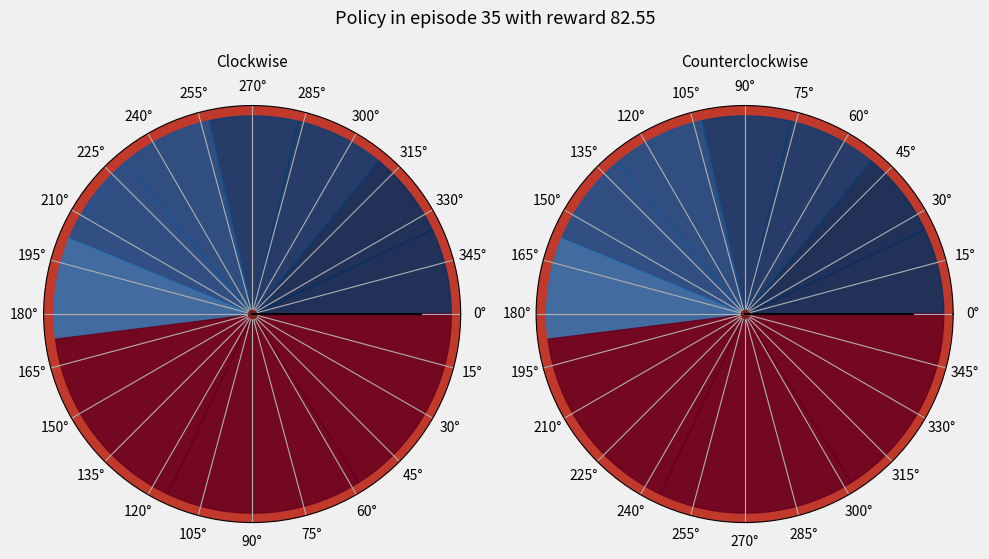

True or false: id_9698 accounts for 1% of the total.

False